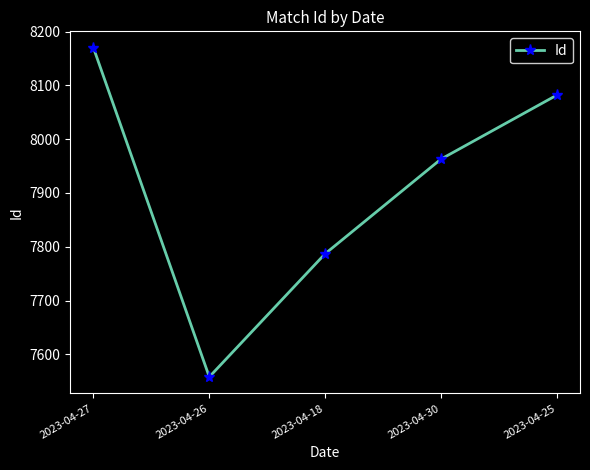

What position from the right is 2023-04-18?

3